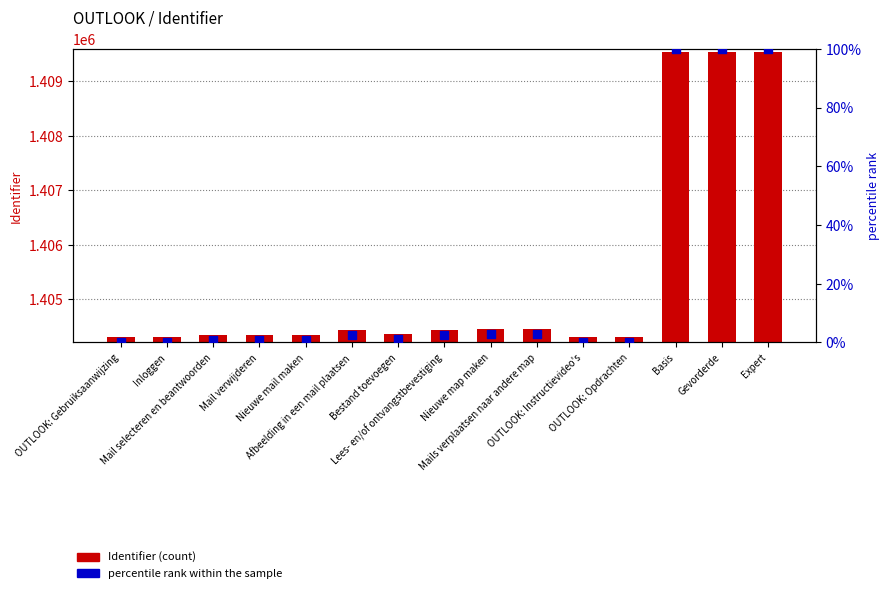

Which series has the largest total across all categories?

Identifier (count)